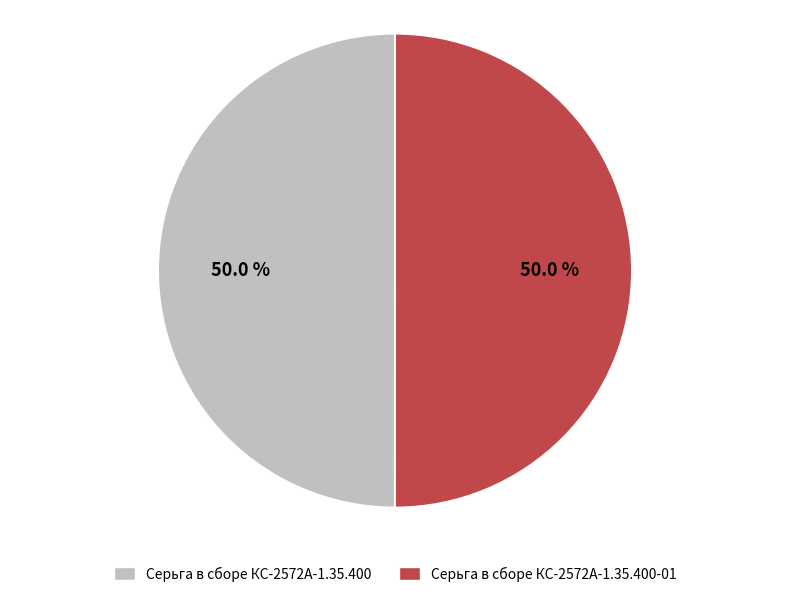

Is the sum of Серьга в сборе КС-2572А-1.35.400-01 and Серьга в сборе КС-2572А-1.35.400 greater than half?

Yes